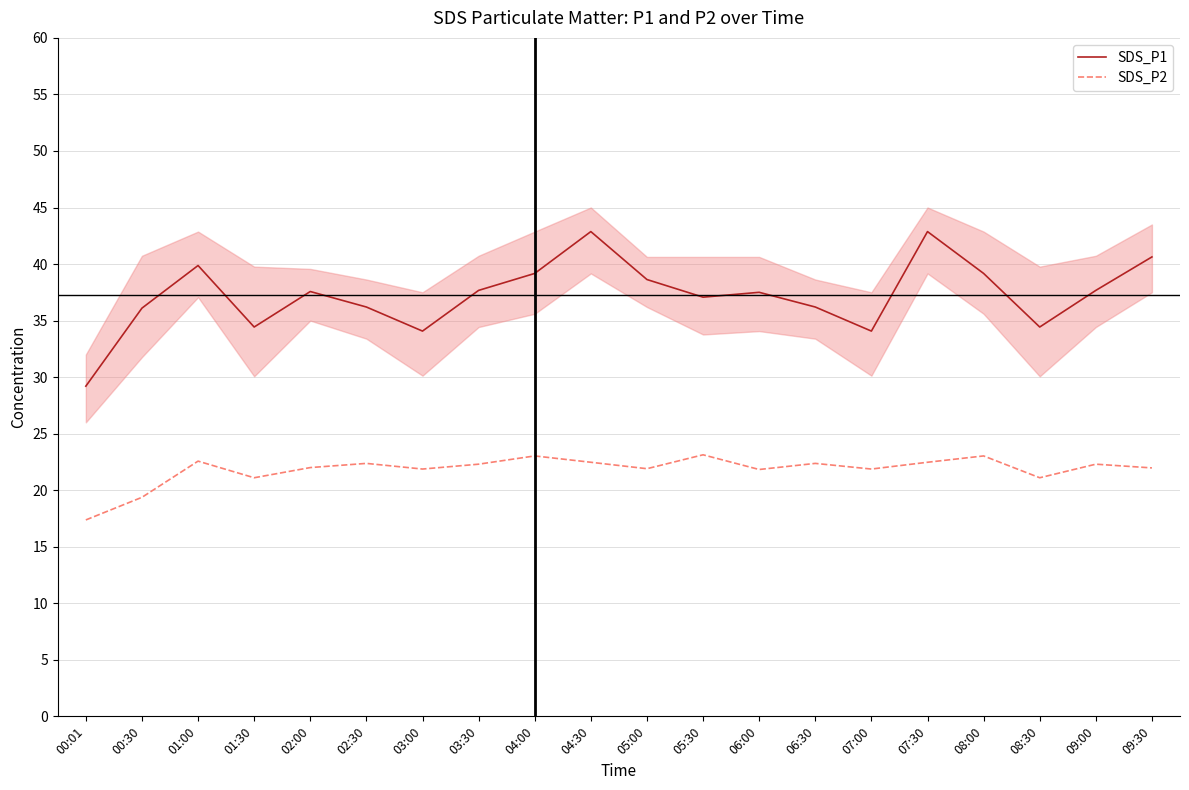

What is the approximate value of SDS_P1 at 09:00?

37.7